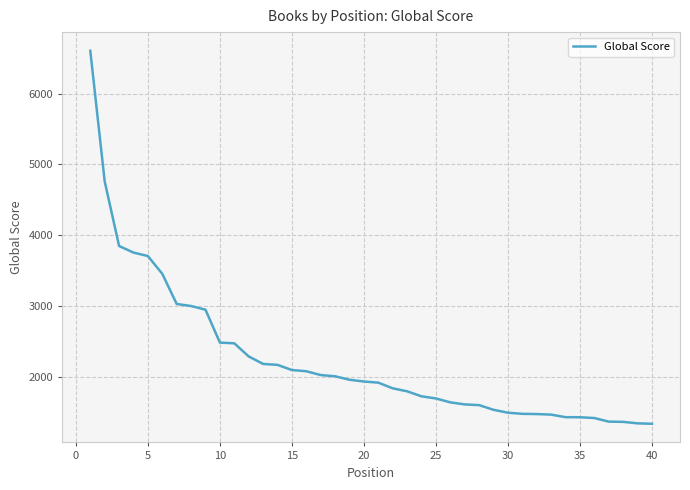

What is the maximum value shown in the chart?

6603